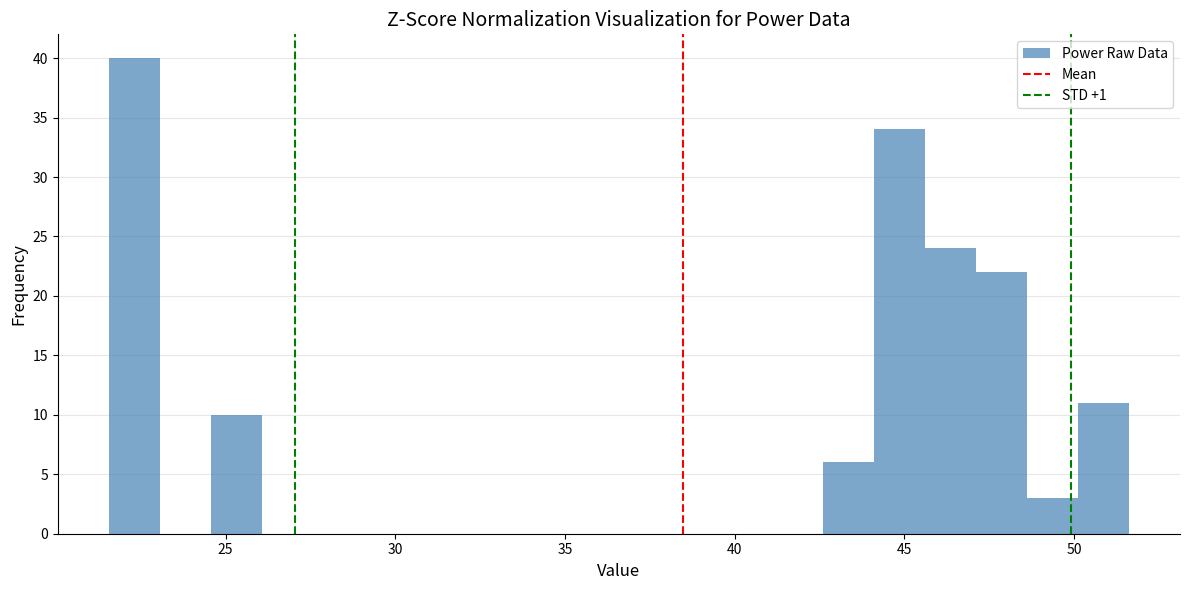

Read against the x-axis, roughly where is the centre of the tallest bar?

22.5